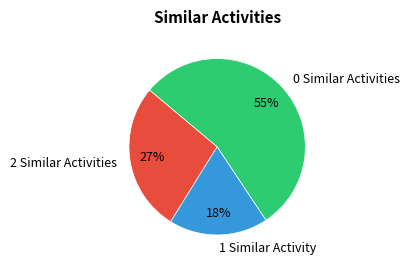

How many segments does this pie chart have?

3